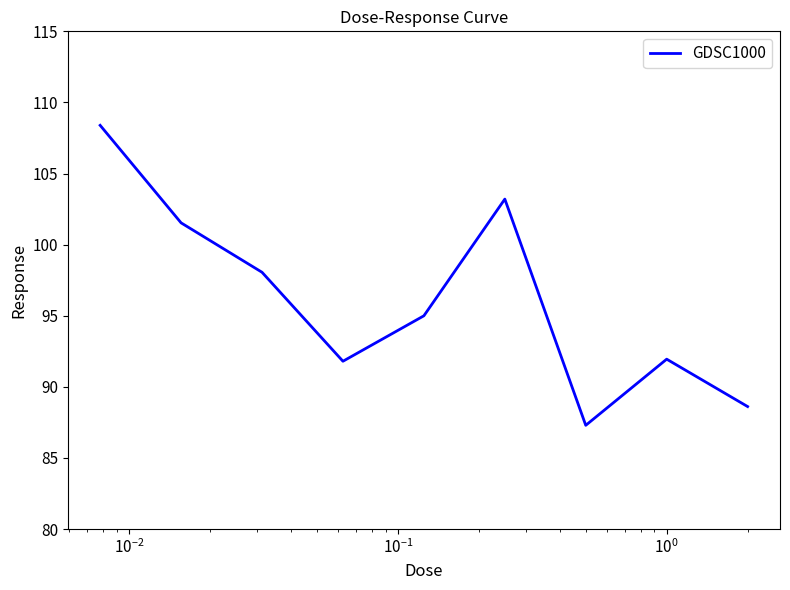

True or false: the data has more than 0 interior local peaks.

True